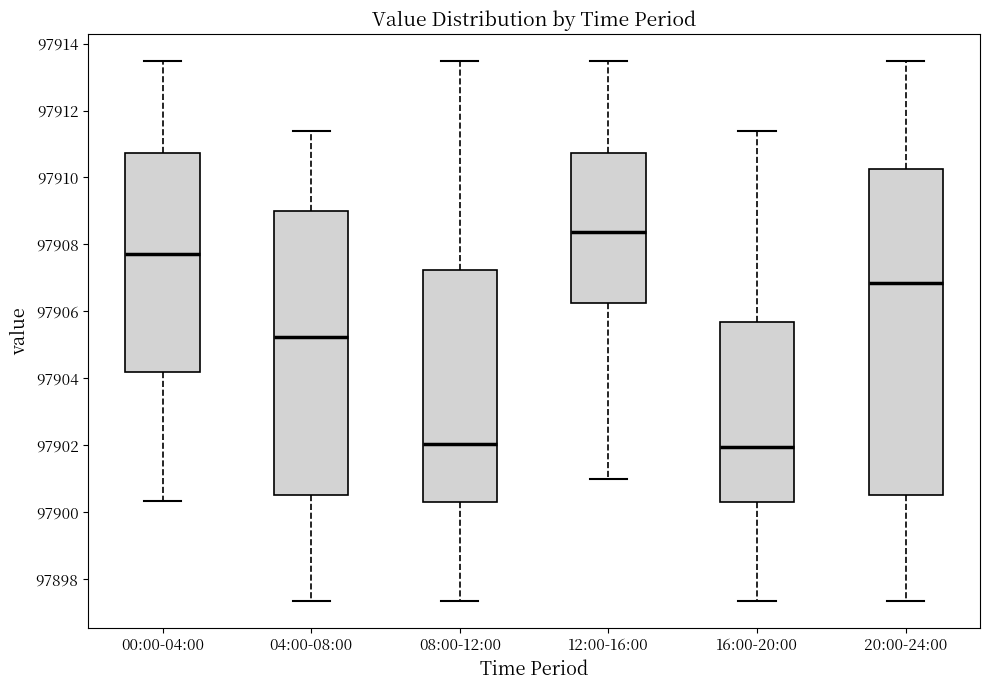

Where is the lower edge of the box for 16:00-20:00 on the y-axis? The values are not printed on the chart, so give them approximately, as read against the axis.

97900.4